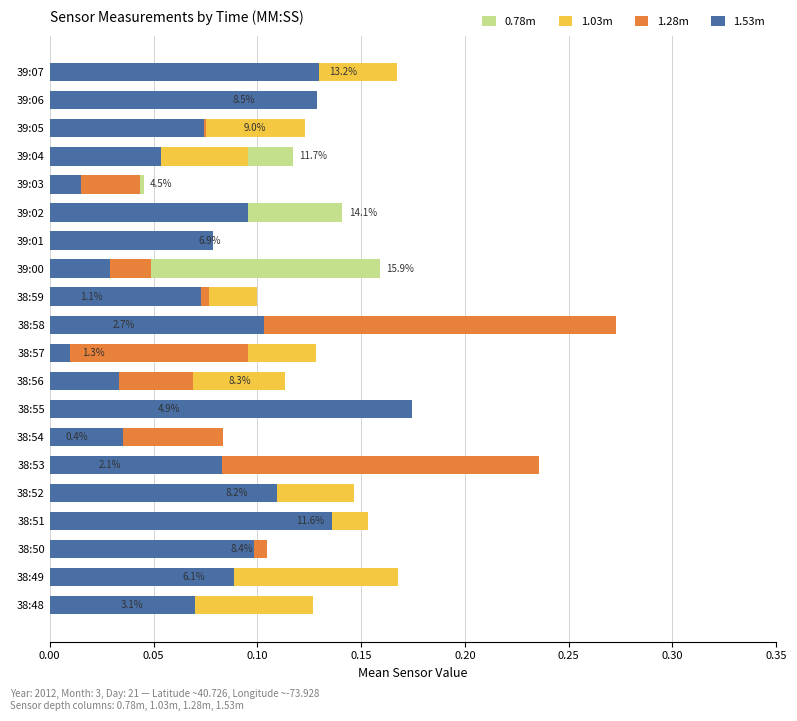

What is the difference between the highest and lowest values at 38:51?

0.1